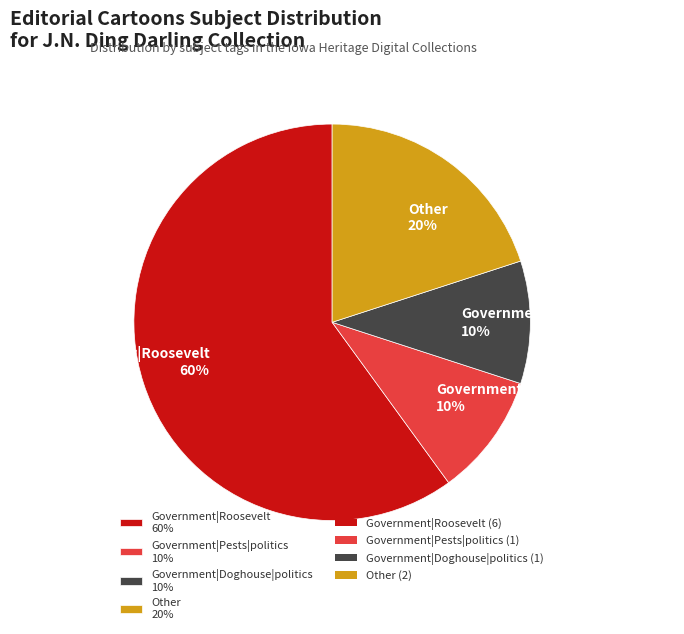

Count the number of slices in the pie.

4